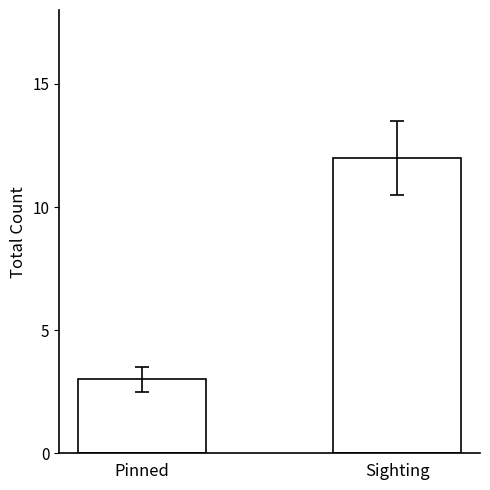

Read the value at Sighting.

12